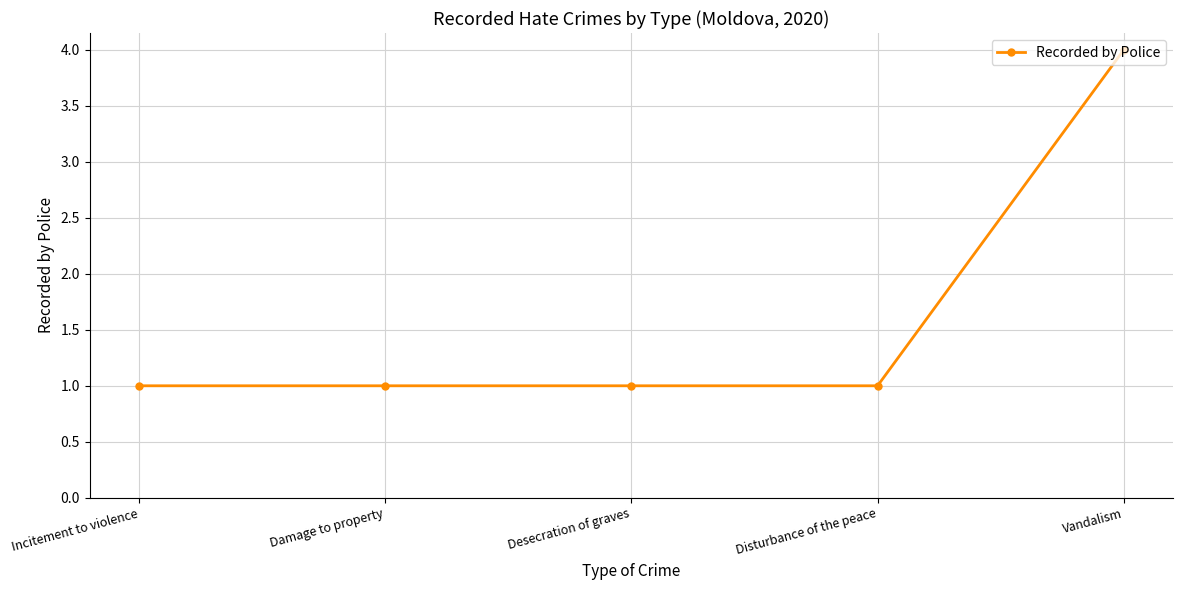

What is the label of the 2nd point from the left?

Damage to property